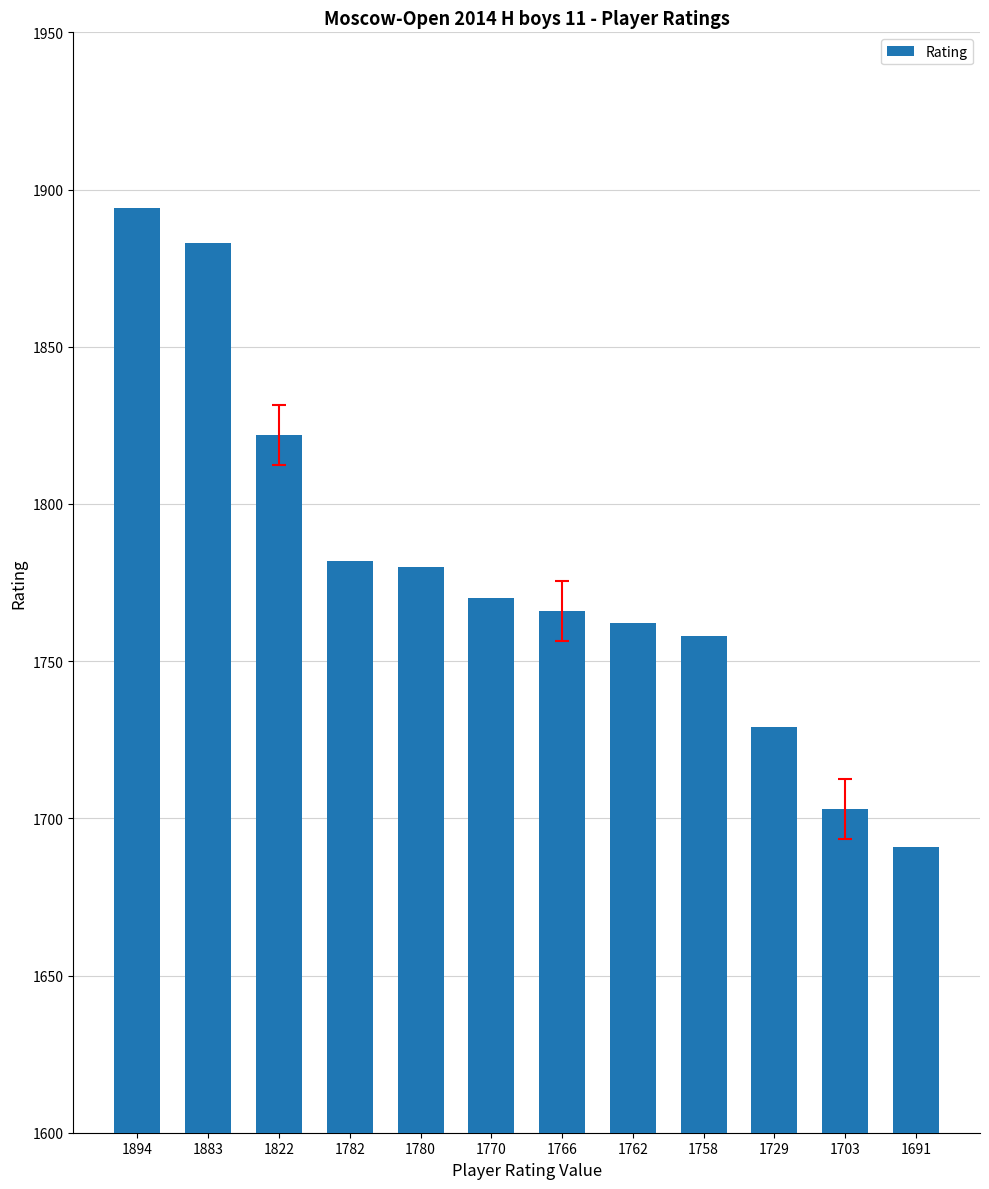

Is it true that the value at 1703 is 918?

False